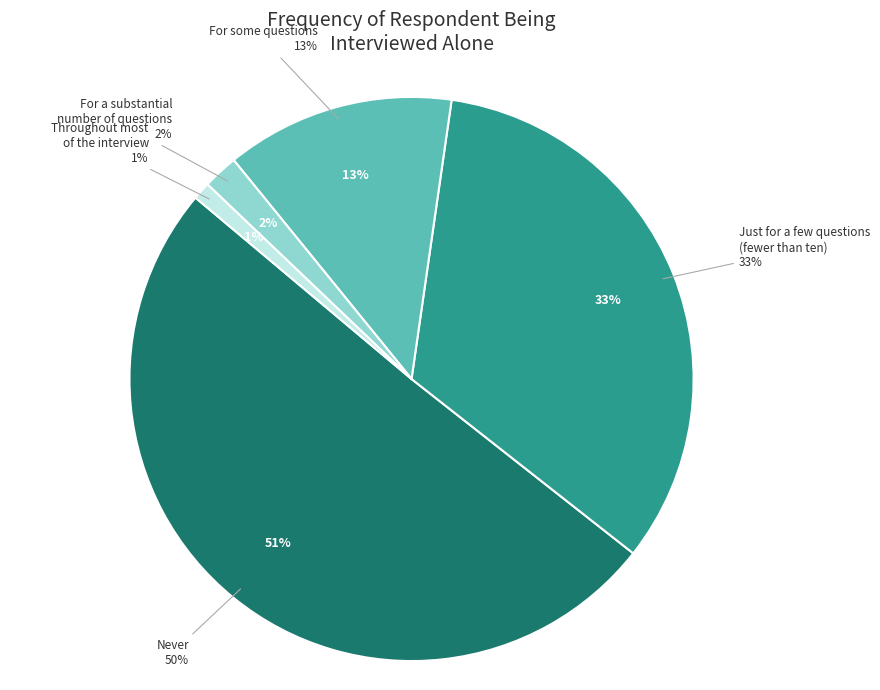

Does Just for a few questions
(fewer than ten) represent more than half of the total?

No